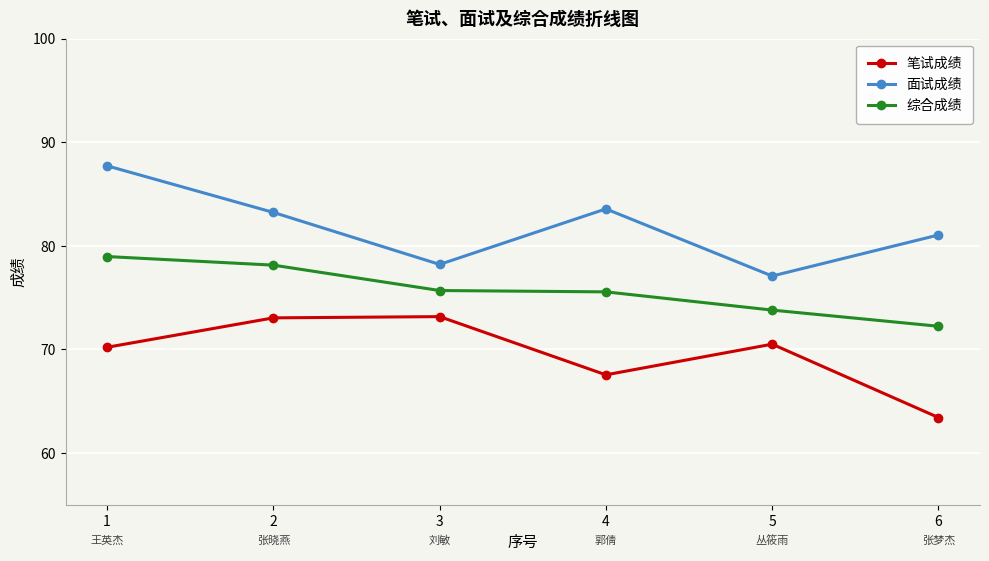

What are all the series names shown in the legend?

笔试成绩, 面试成绩, 综合成绩